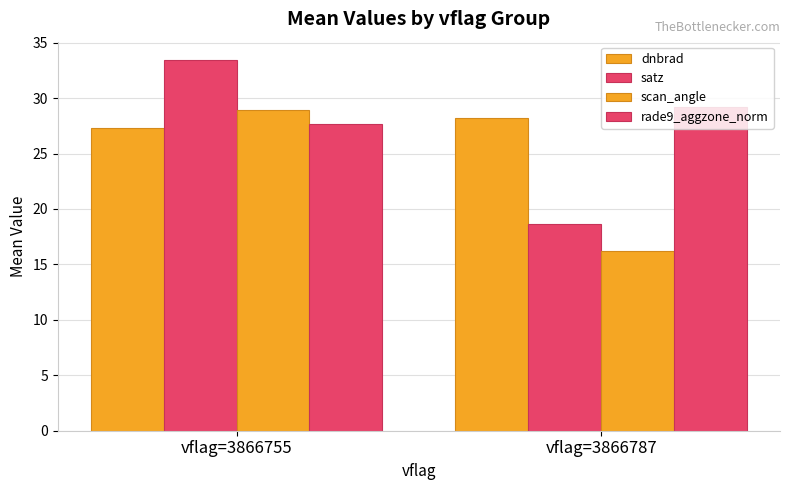

How many bars are there in each group?

4